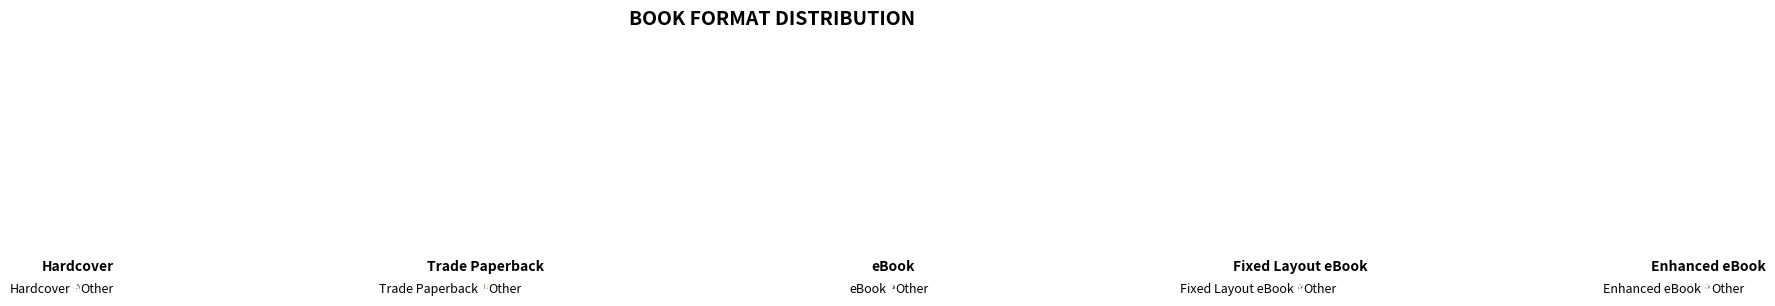

Approximately how many times larger is the value at Enhanced eBook compared to Trade Paperback?

0.1